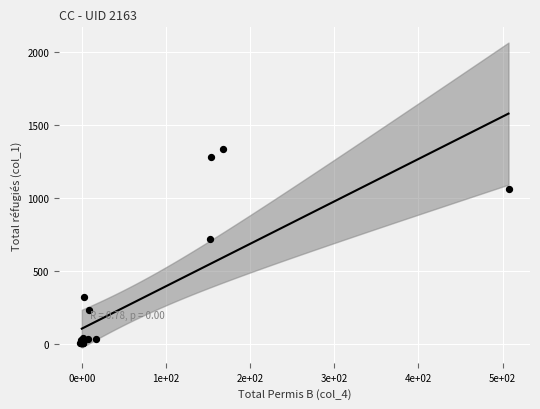

What Y value in the scatter plot is closest to 668?

720